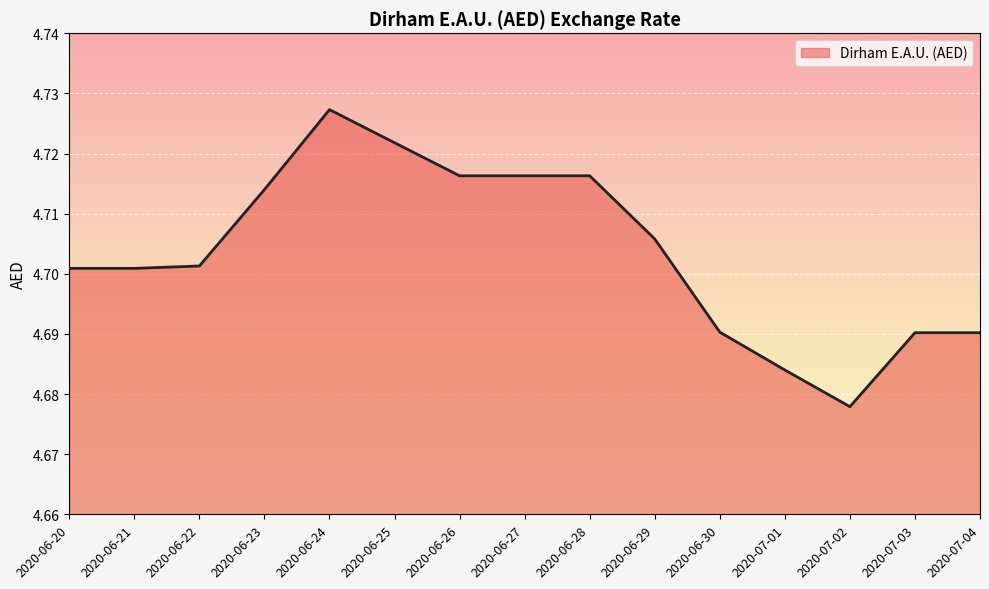

What position from the right is 2020-06-26?

9